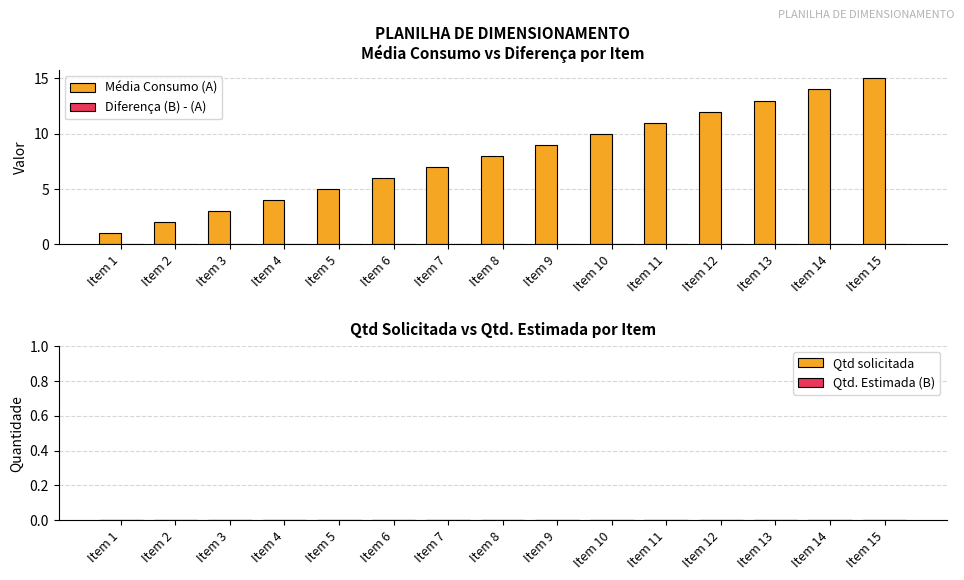

Which category has the highest value across all series?

Item 15